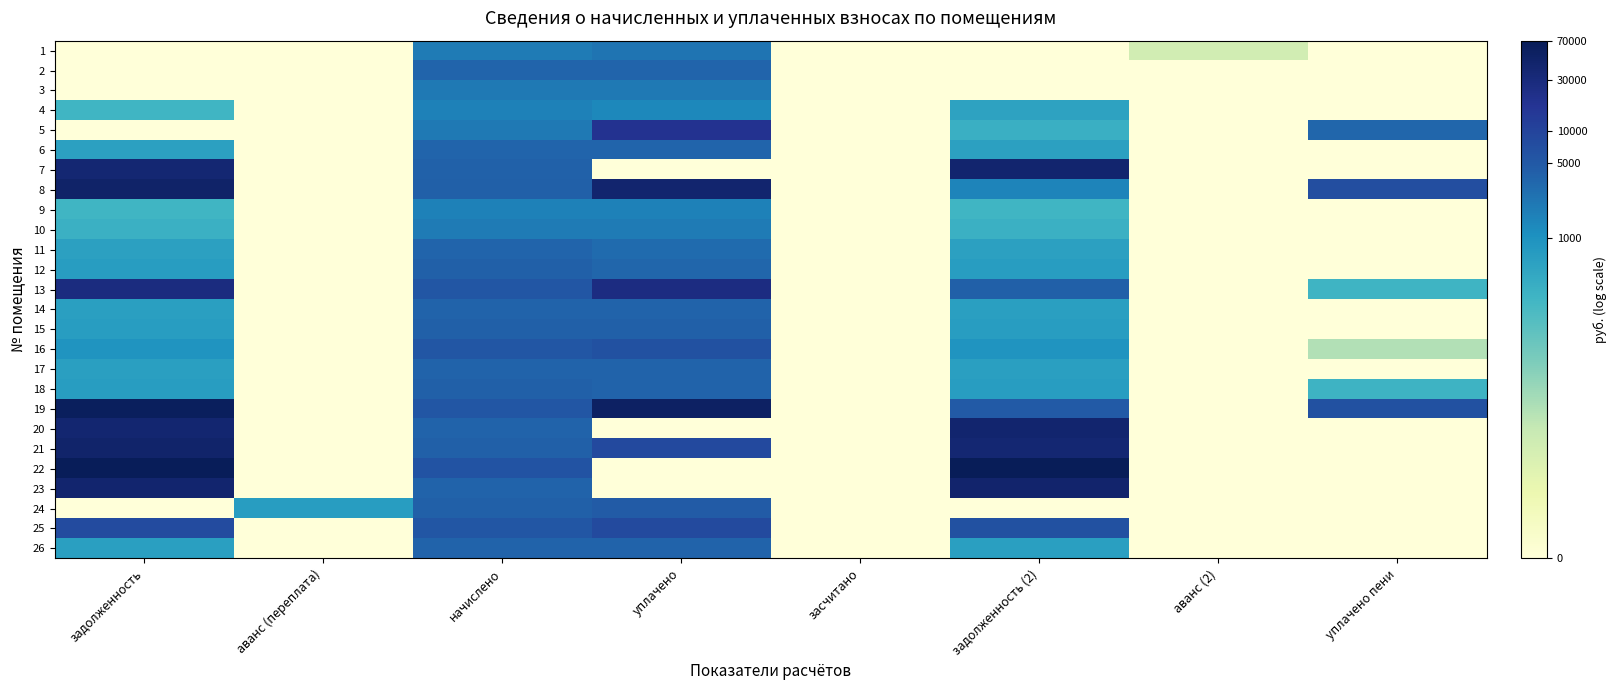

Reading left to right, transcribe all the data shown in this chart.

1: задолженность=0.0	аванс (переплата)=0.0	начислено=7.6	уплачено=7.7	засчитано=0.0	задолженность (2)=0.0	аванс (2)=2.4	уплачено пени=0.0
2: задолженность=0.0	аванс (переплата)=0.0	начислено=8.2	уплачено=8.2	засчитано=0.0	задолженность (2)=0.0	аванс (2)=0.0	уплачено пени=0.0
3: задолженность=0.0	аванс (переплата)=0.0	начислено=7.6	уплачено=7.6	засчитано=0.0	задолженность (2)=0.0	аванс (2)=0.0	уплачено пени=0.0
4: задолженность=5.6	аванс (переплата)=0.0	начислено=7.4	уплачено=7.2	засчитано=0.0	задолженность (2)=6.3	аванс (2)=0.0	уплачено пени=0.0
5: задолженность=0.0	аванс (переплата)=0.0	начислено=7.6	уплачено=9.8	засчитано=0.0	задолженность (2)=5.8	аванс (2)=0.0	уплачено пени=8.1
6: задолженность=6.4	аванс (переплата)=0.0	начислено=8.2	уплачено=8.2	засчитано=0.0	задолженность (2)=6.4	аванс (2)=0.0	уплачено пени=0.0
7: задолженность=10.5	аванс (переплата)=0.0	начислено=8.3	уплачено=0.0	засчитано=0.0	задолженность (2)=10.6	аванс (2)=0.0	уплачено пени=0.0
8: задолженность=10.8	аванс (переплата)=0.0	начислено=8.3	уплачено=10.6	засчитано=0.0	задолженность (2)=7.3	аванс (2)=0.0	уплачено пени=8.9
9: задолженность=5.6	аванс (переплата)=0.0	начислено=7.4	уплачено=7.4	засчитано=0.0	задолженность (2)=5.6	аванс (2)=0.0	уплачено пени=0.0
10: задолженность=5.8	аванс (переплата)=0.0	начислено=7.6	уплачено=7.6	засчитано=0.0	задолженность (2)=5.8	аванс (2)=0.0	уплачено пени=0.0
11: задолженность=6.4	аванс (переплата)=0.0	начислено=8.2	уплачено=8.0	засчитано=0.0	задолженность (2)=6.4	аванс (2)=0.0	уплачено пени=0.0
12: задолженность=6.5	аванс (переплата)=0.0	начислено=8.3	уплачено=8.1	засчитано=0.0	задолженность (2)=6.5	аванс (2)=0.0	уплачено пени=0.0
13: задолженность=10.2	аванс (переплата)=0.0	начислено=8.6	уплачено=10.2	засчитано=0.0	задолженность (2)=8.3	аванс (2)=0.0	уплачено пени=5.7
14: задолженность=6.4	аванс (переплата)=0.0	начислено=8.2	уплачено=8.2	засчитано=0.0	задолженность (2)=6.4	аванс (2)=0.0	уплачено пени=0.0
15: задолженность=6.5	аванс (переплата)=0.0	начислено=8.3	уплачено=8.3	засчитано=0.0	задолженность (2)=6.5	аванс (2)=0.0	уплачено пени=0.0
16: задолженность=6.8	аванс (переплата)=0.0	начислено=8.6	уплачено=8.8	засчитано=0.0	задолженность (2)=6.8	аванс (2)=0.0	уплачено пени=3.2
17: задолженность=6.4	аванс (переплата)=0.0	начислено=8.2	уплачено=8.2	засчитано=0.0	задолженность (2)=6.4	аванс (2)=0.0	уплачено пени=0.0
18: задолженность=6.5	аванс (переплата)=0.0	начислено=8.3	уплачено=8.2	засчитано=0.0	задолженность (2)=6.5	аванс (2)=0.0	уплачено пени=5.7
19: задолженность=11.0	аванс (переплата)=0.0	начислено=8.6	уплачено=10.9	засчитано=0.0	задолженность (2)=8.5	аванс (2)=0.0	уплачено пени=8.8
20: задолженность=10.6	аванс (переплата)=0.0	начислено=8.2	уплачено=0.0	засчитано=0.0	задолженность (2)=10.6	аванс (2)=0.0	уплачено пени=0.0
21: задолженность=10.7	аванс (переплата)=0.0	начислено=8.3	уплачено=9.0	засчитано=0.0	задолженность (2)=10.5	аванс (2)=0.0	уплачено пени=0.0
22: задолженность=11.1	аванс (переплата)=0.0	начислено=8.7	уплачено=0.0	засчитано=0.0	задолженность (2)=11.2	аванс (2)=0.0	уплачено пени=0.0
23: задолженность=10.6	аванс (переплата)=0.0	начислено=8.2	уплачено=0.0	засчитано=0.0	задолженность (2)=10.7	аванс (2)=0.0	уплачено пени=0.0
24: задолженность=0.0	аванс (переплата)=6.5	начислено=8.3	уплачено=8.5	засчитано=0.0	задолженность (2)=0.0	аванс (2)=0.0	уплачено пени=0.0
25: задолженность=8.9	аванс (переплата)=0.0	начислено=8.6	уплачено=9.0	засчитано=0.0	задолженность (2)=8.8	аванс (2)=0.0	уплачено пени=0.0
26: задолженность=6.4	аванс (переплата)=0.0	начислено=8.2	уплачено=8.2	засчитано=0.0	задолженность (2)=6.4	аванс (2)=0.0	уплачено пени=0.0